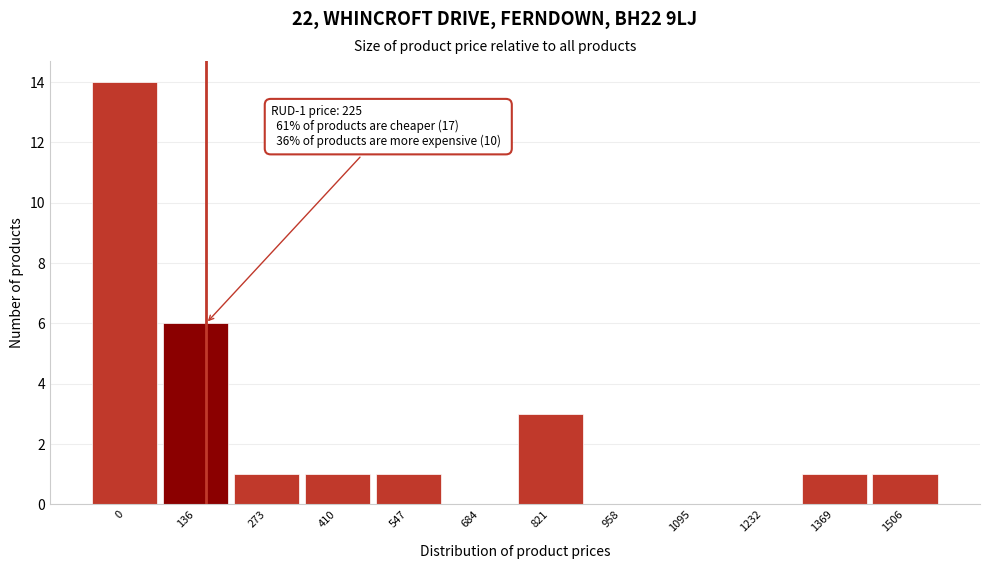

Reading left to right, list all the values displayed in this chart.

0=14	136=6	273=1	410=1	547=1	684=0	821=3	958=0	1095=0	1232=0	1369=1	1506=1